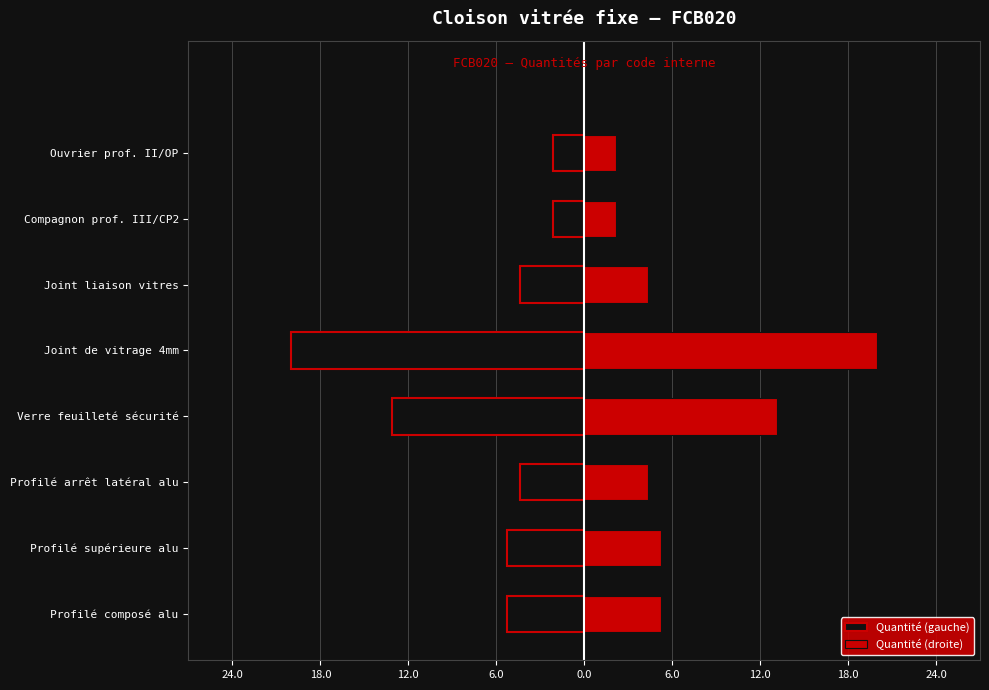

Which series has the largest total across all categories?

Quantité (droite)